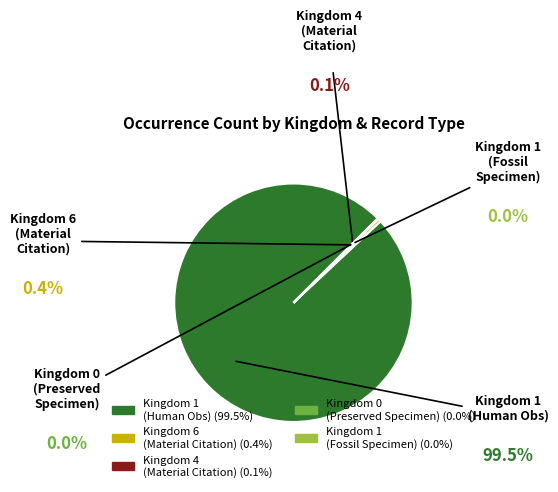

Is there any slice that represents more than half of the pie?

Yes